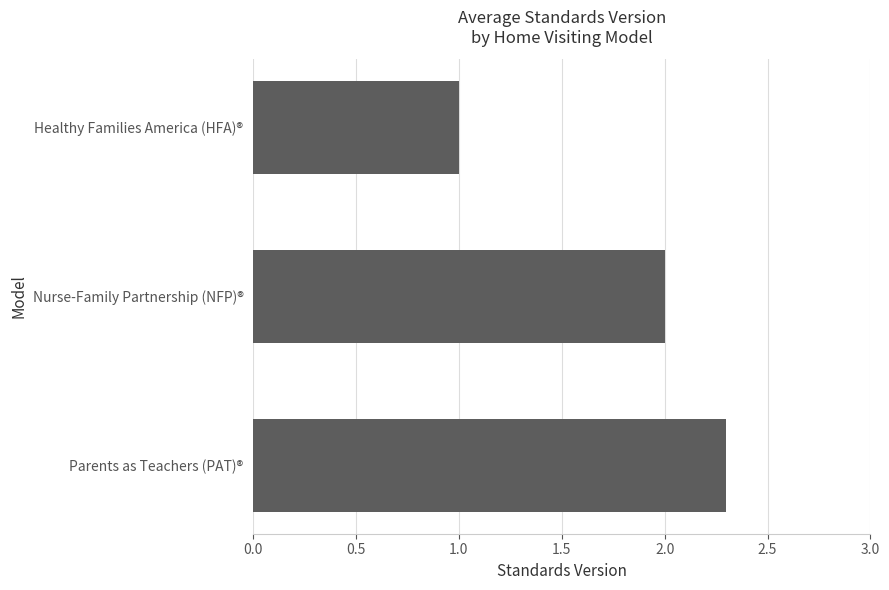

List the labels in order of value, largest first.

Parents as Teachers (PAT)®, Nurse-Family Partnership (NFP)®, Healthy Families America (HFA)®